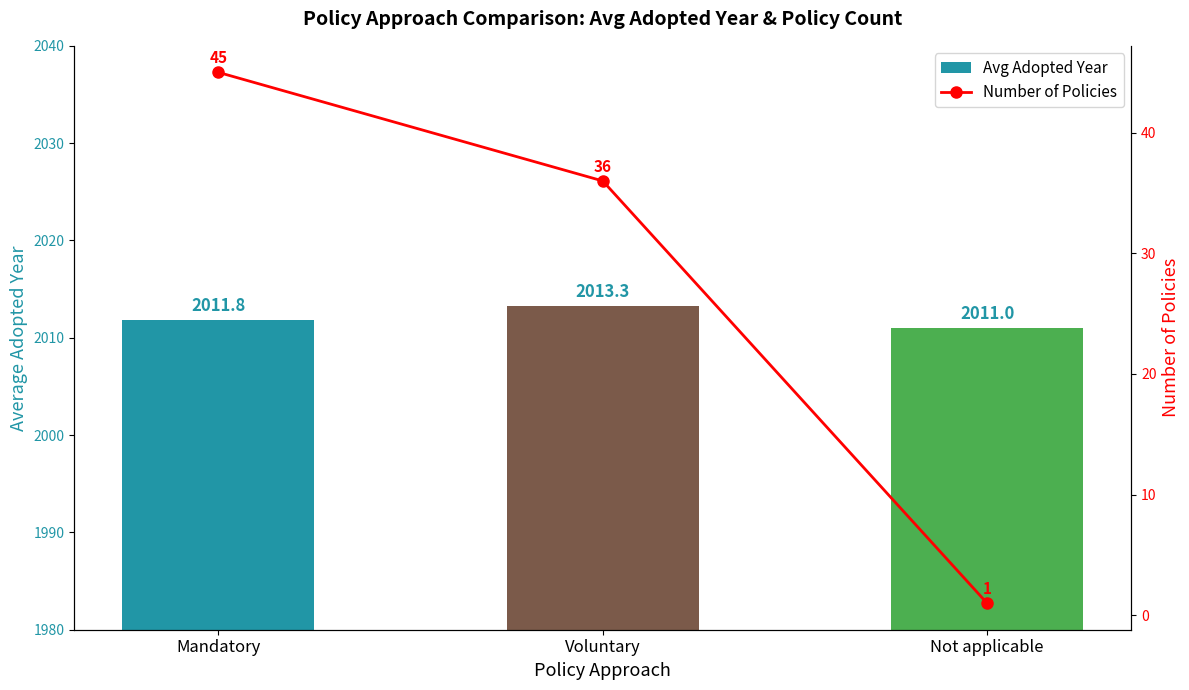

Which series has the largest total across all categories?

Avg Adopted Year